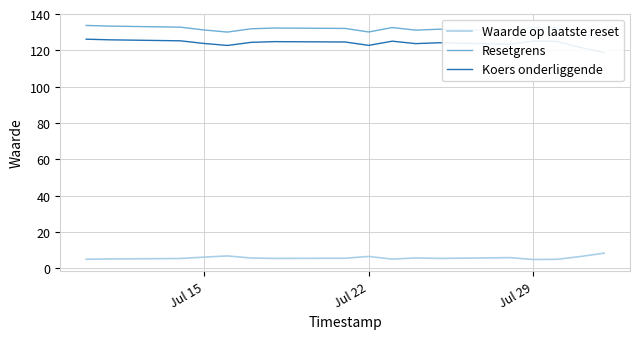

What are all the series names shown in the legend?

Waarde op laatste reset, Resetgrens, Koers onderliggende